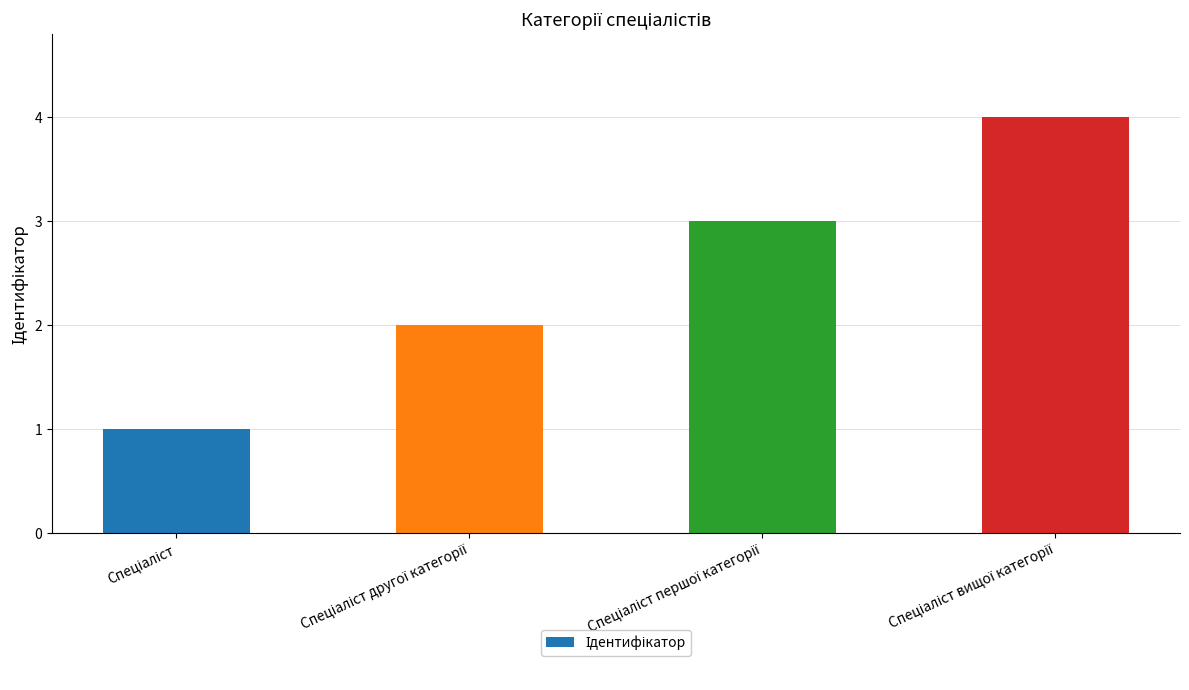

How many categories are shown in the chart?

4